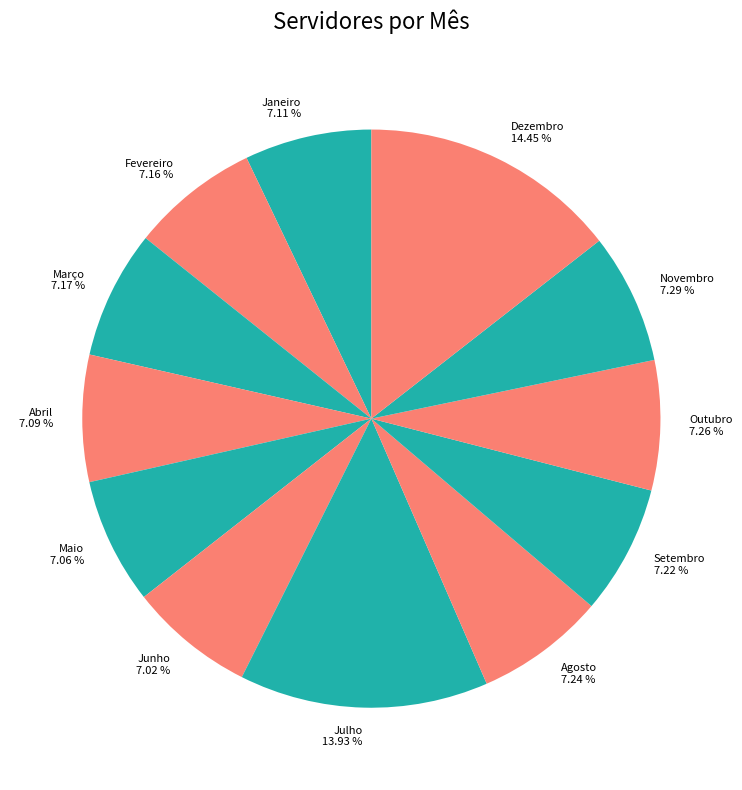

Count the number of slices in the pie.

12